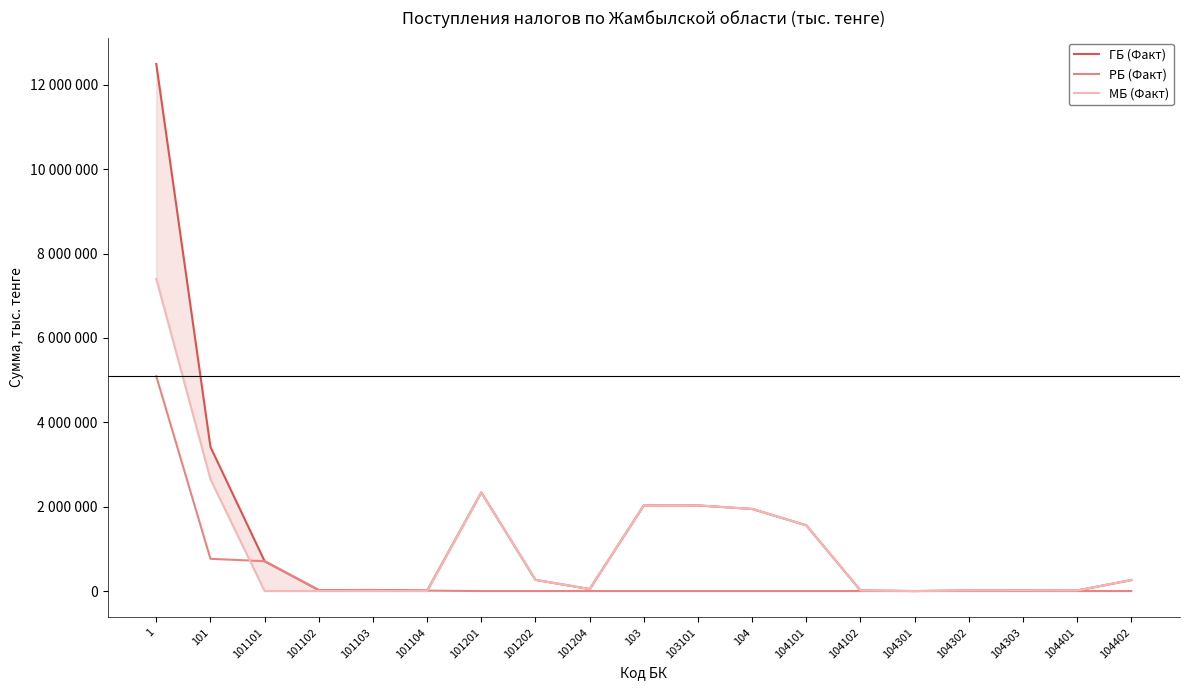

Which series has the largest total across all categories?

ГБ (Факт)